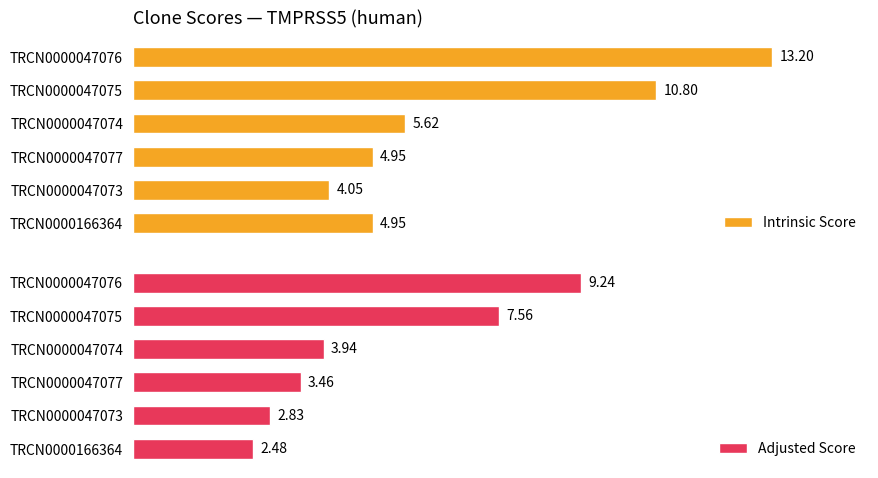

What is the average value of the Adjusted Score series?

4.9